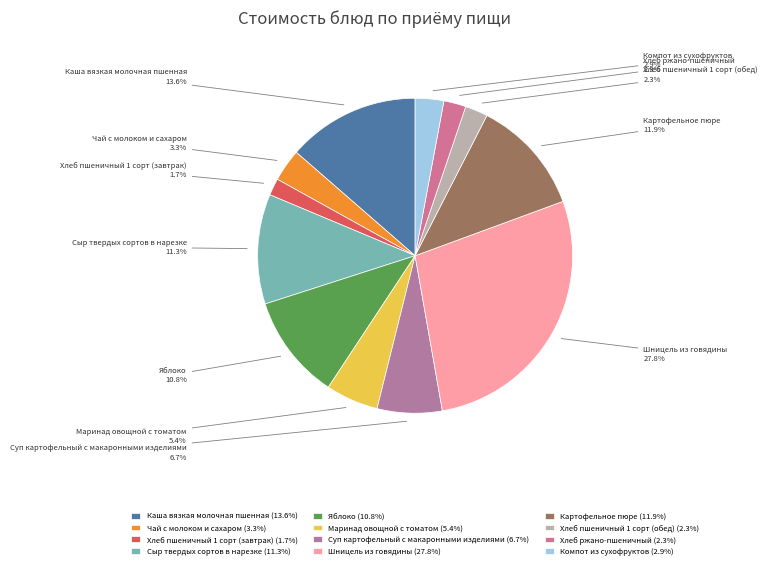

Combined, what portion of the pie is Шницель из говядины and Маринад овощной с томатом?

33.2%